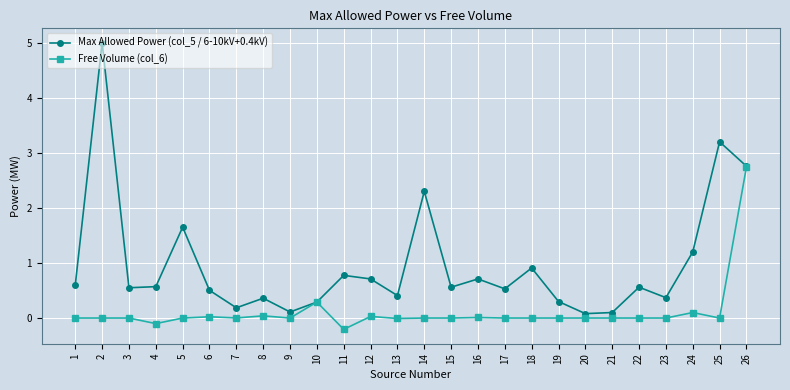

The Max Allowed Power (col_5 / 6-10kV+0.4kV) series shows 0.4 at 13. True or false?

True